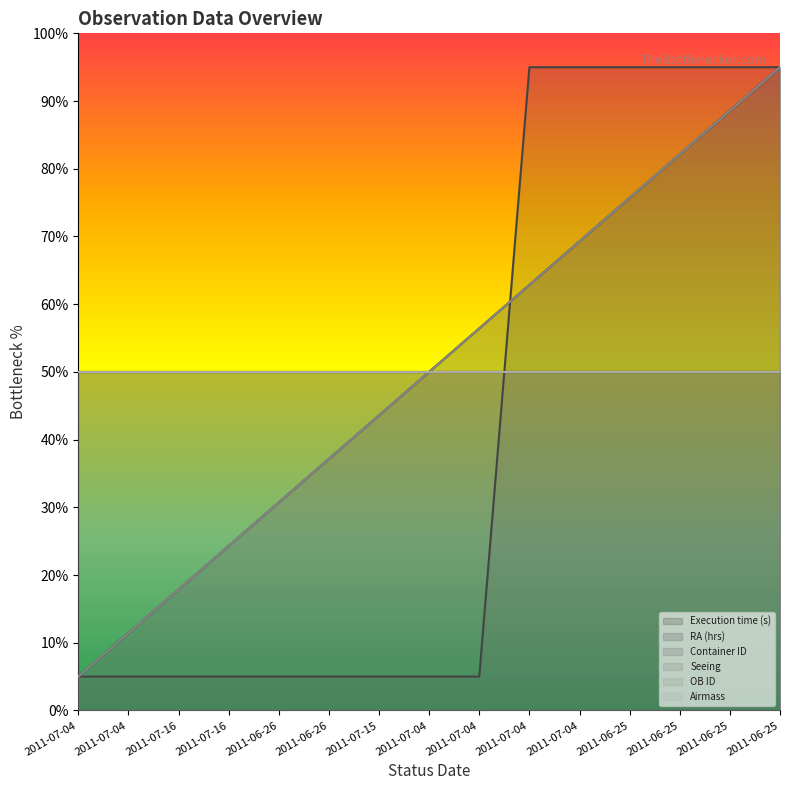

True or false: Container ID and RA (hrs) intersect in this chart.

True